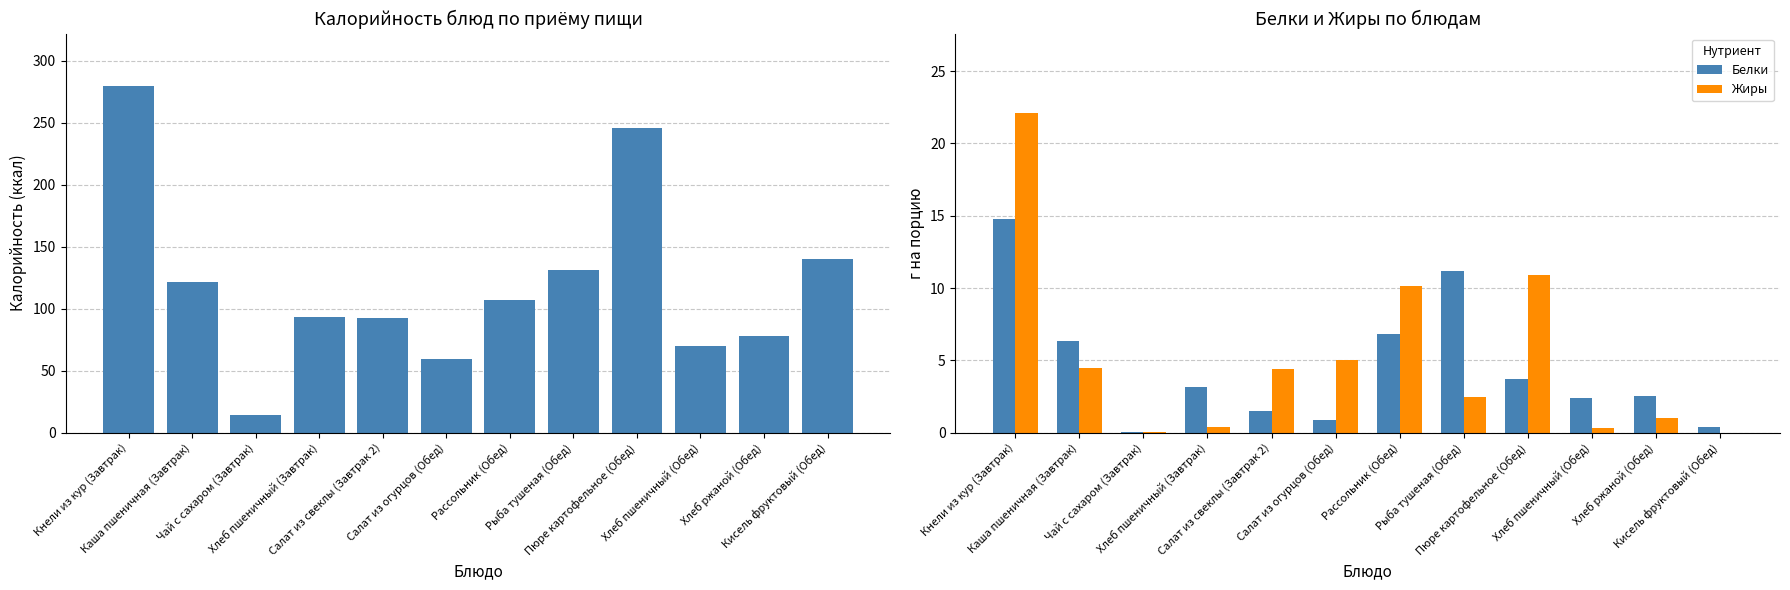

What is the total value across all series at Каша пшеничная (Завтрак)?

132.3